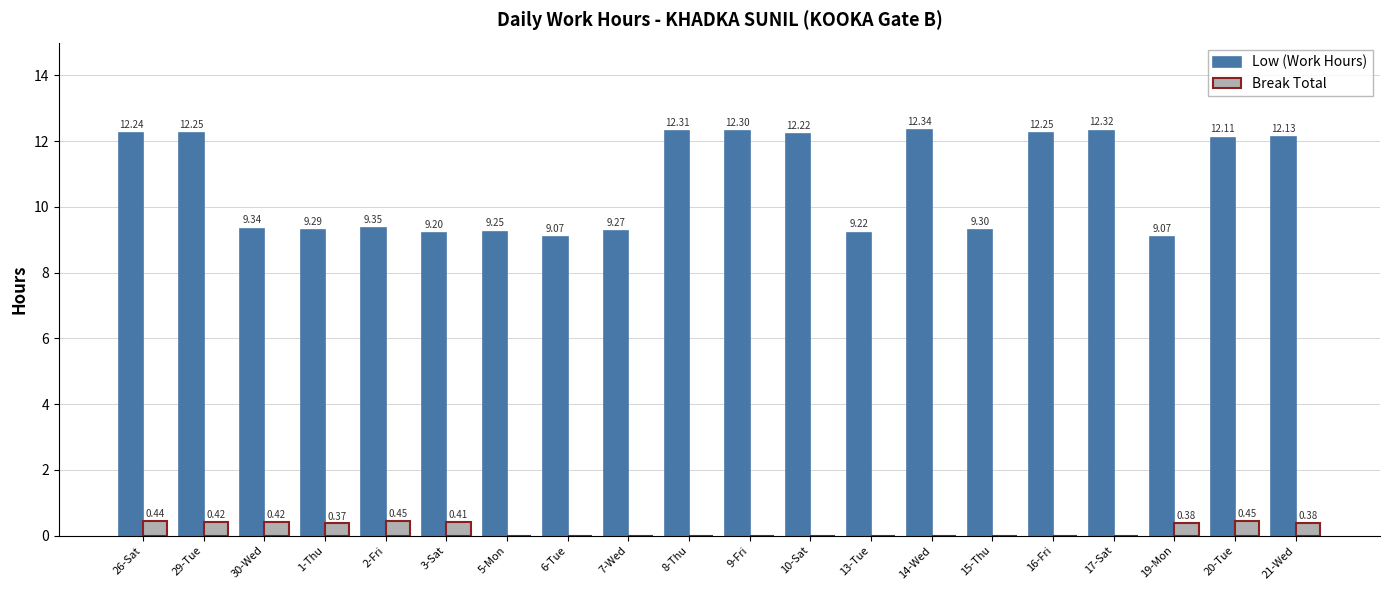

Is the value of Break Total at 13-Tue greater than the value of Low (Work Hours) at 7-Wed?

No